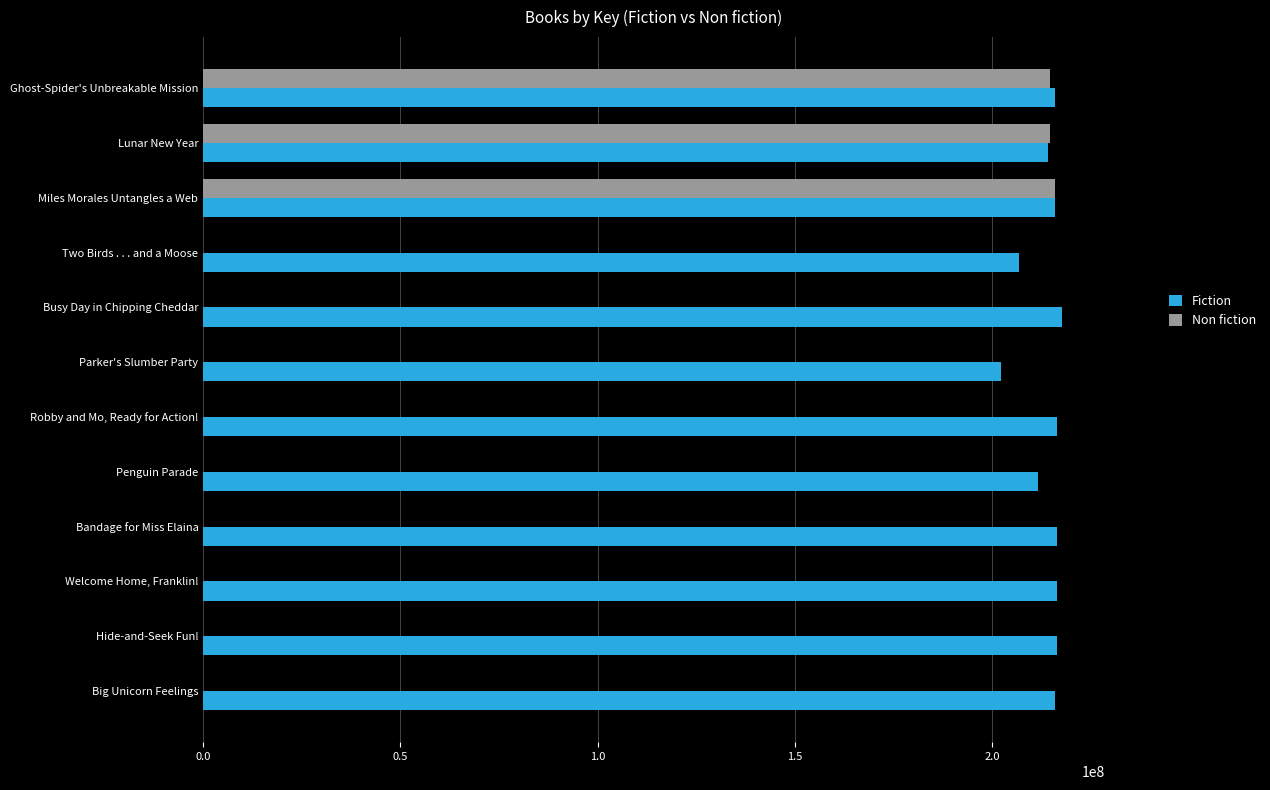

The value of Fiction at Parker's Slumber Party is 202338449. True or false?

True